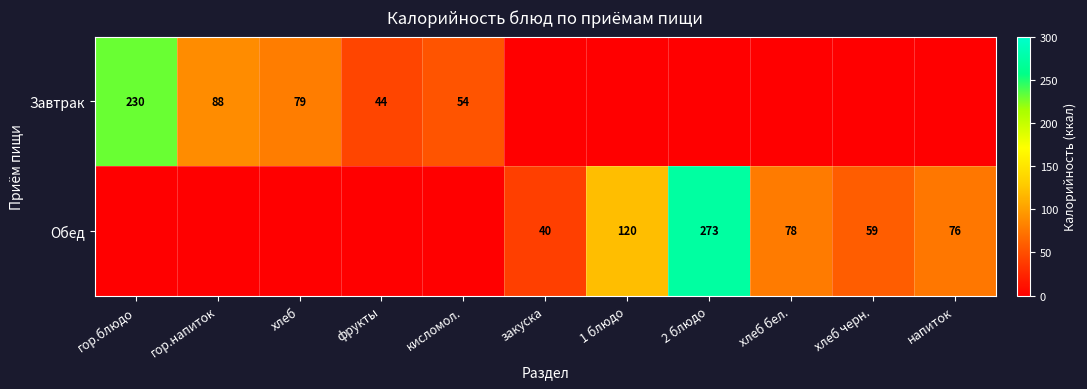

Which has a higher value, гор.блюдо or 2 блюдо?

гор.блюдо